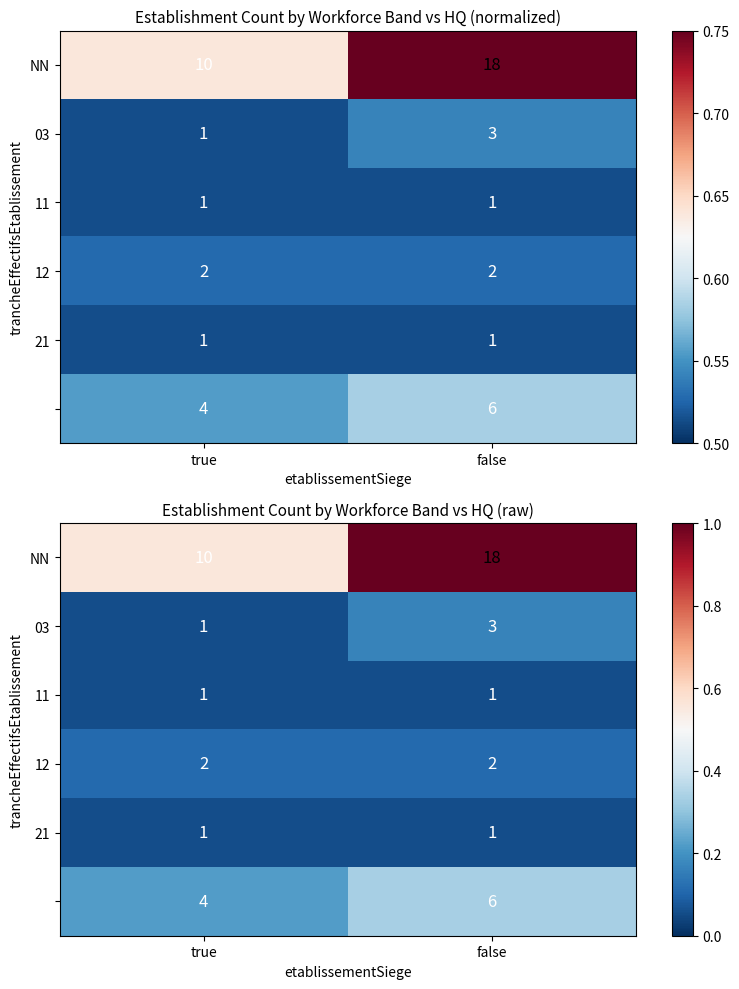

At which category is the sum across all series the highest?

false